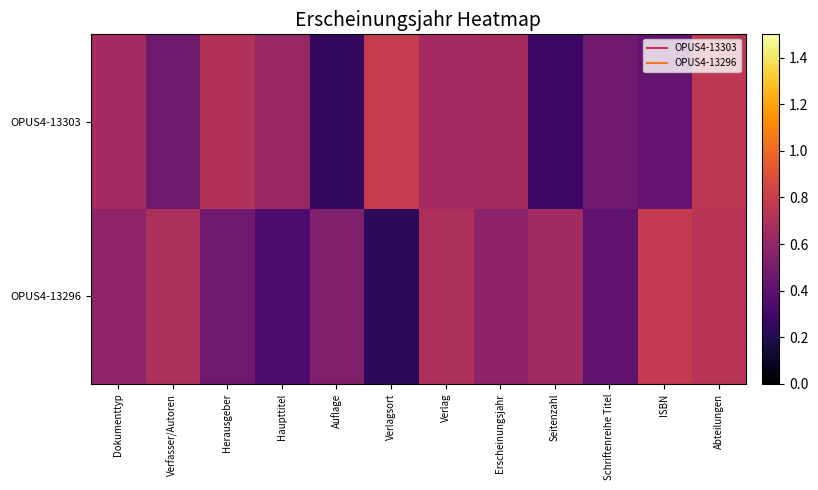

Reading left to right, list all the values displayed in this chart.

OPUS4-13303: Dokumenttyp=0.7	Verfasser/Autoren=0.5	Herausgeber=0.7	Haupttitel=0.6	Auflage=0.3	Verlagsort=0.8	Verlag=0.7	Erscheinungsjahr=0.7	Seitenzahl=0.3	Schriftenreihe Titel=0.5	ISBN=0.4	Abteilungen=0.8
OPUS4-13296: Dokumenttyp=0.6	Verfasser/Autoren=0.7	Herausgeber=0.5	Haupttitel=0.3	Auflage=0.5	Verlagsort=0.2	Verlag=0.7	Erscheinungsjahr=0.6	Seitenzahl=0.7	Schriftenreihe Titel=0.4	ISBN=0.8	Abteilungen=0.7